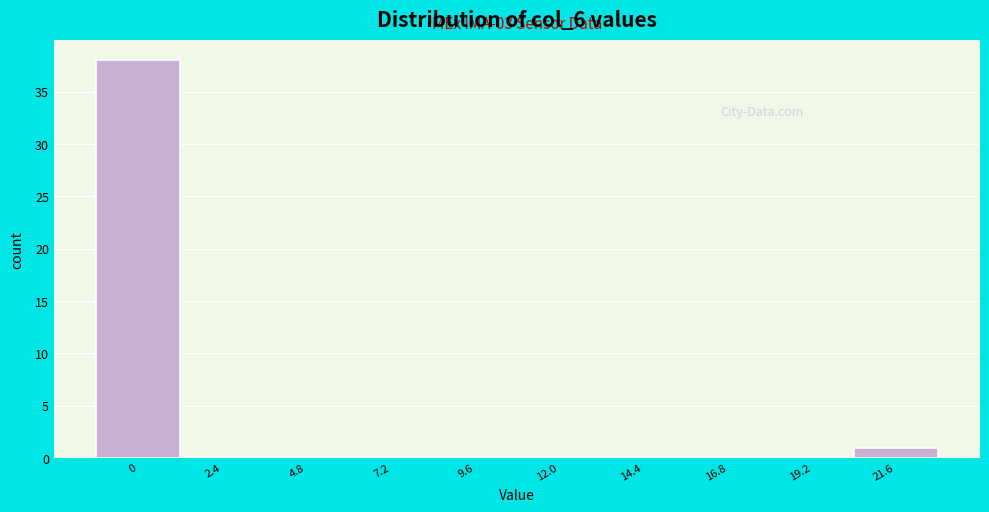

Reading left to right, extract all data points from this chart.

0=38	2.4=0	4.8=0	7.2=0	9.6=0	12.0=0	14.4=0	16.8=0	19.2=0	21.6=1